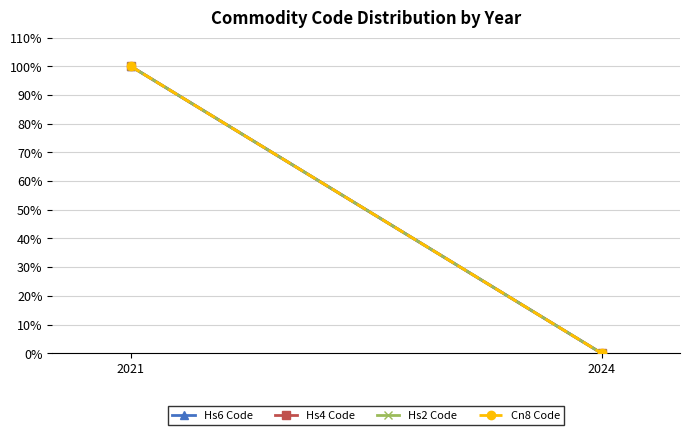

True or false: Hs4 Code has a value of 30 at 2024.

False